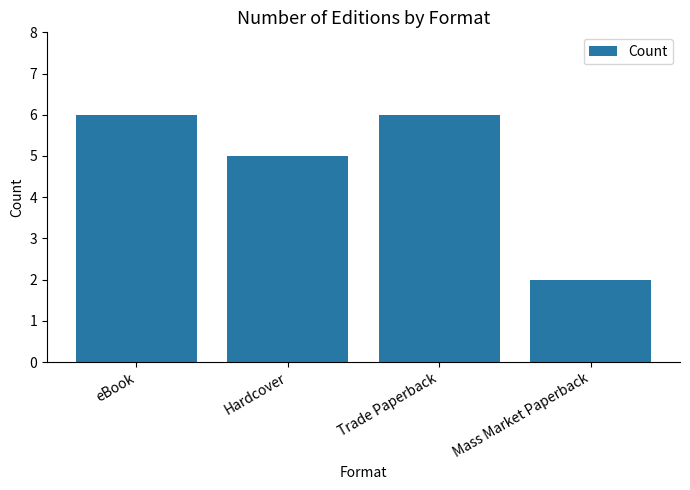

Reading left to right, list all the values displayed in this chart.

eBook=6	Hardcover=5	Trade Paperback=6	Mass Market Paperback=2